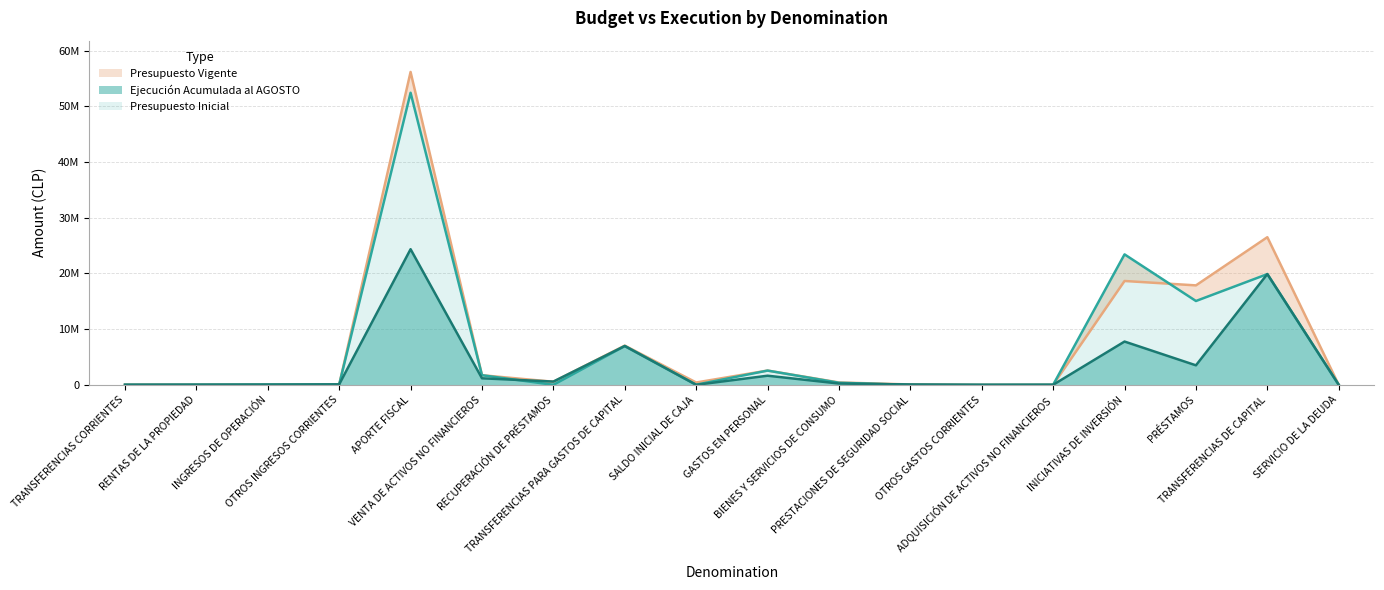

At which category does Ejecución Acumulada al AGOSTO reach its first local peak?

APORTE FISCAL